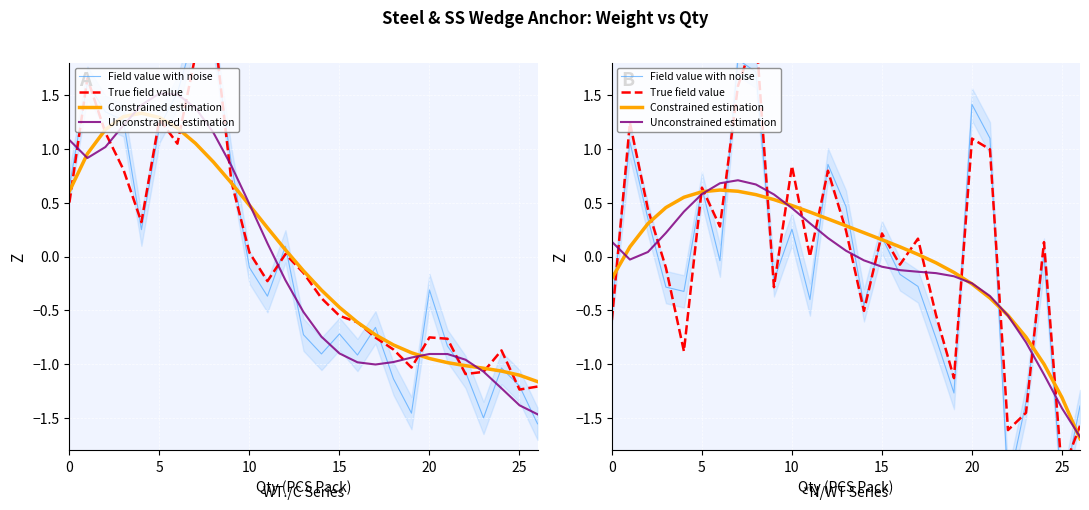

The value of True field value at 10 is 0.1. True or false?

False